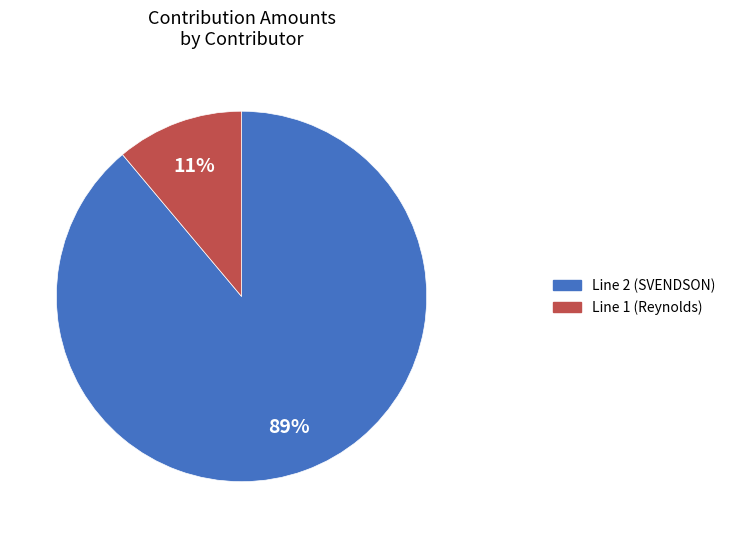

Rank the categories by value from highest to lowest.

Line 2 (SVENDSON), Line 1 (Reynolds)